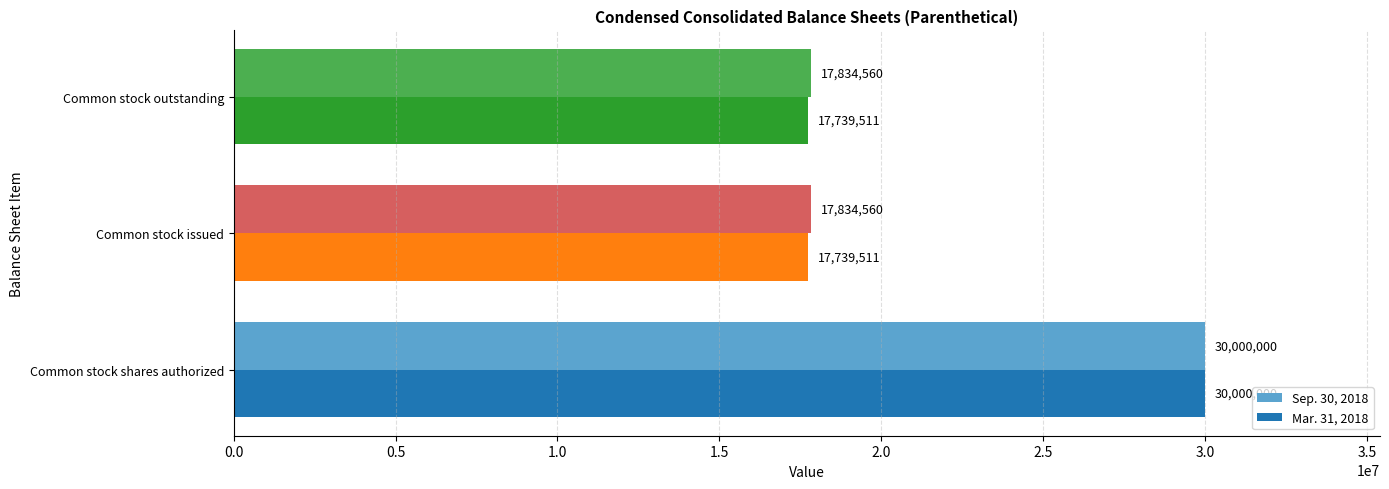

How many series are shown in this chart?

2